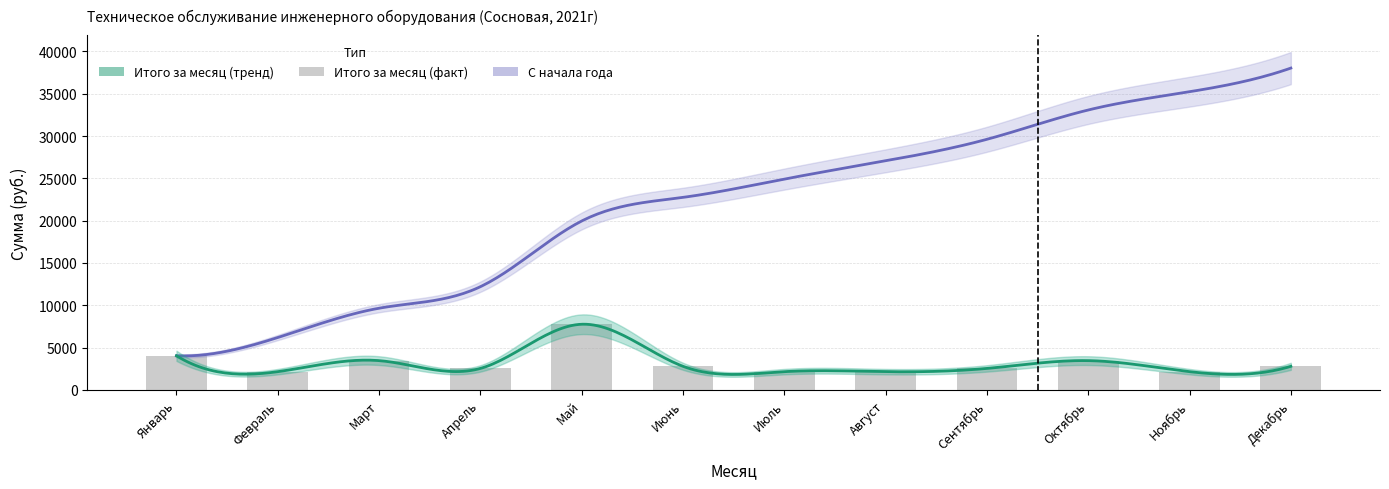

What position from the right is Февраль?

11